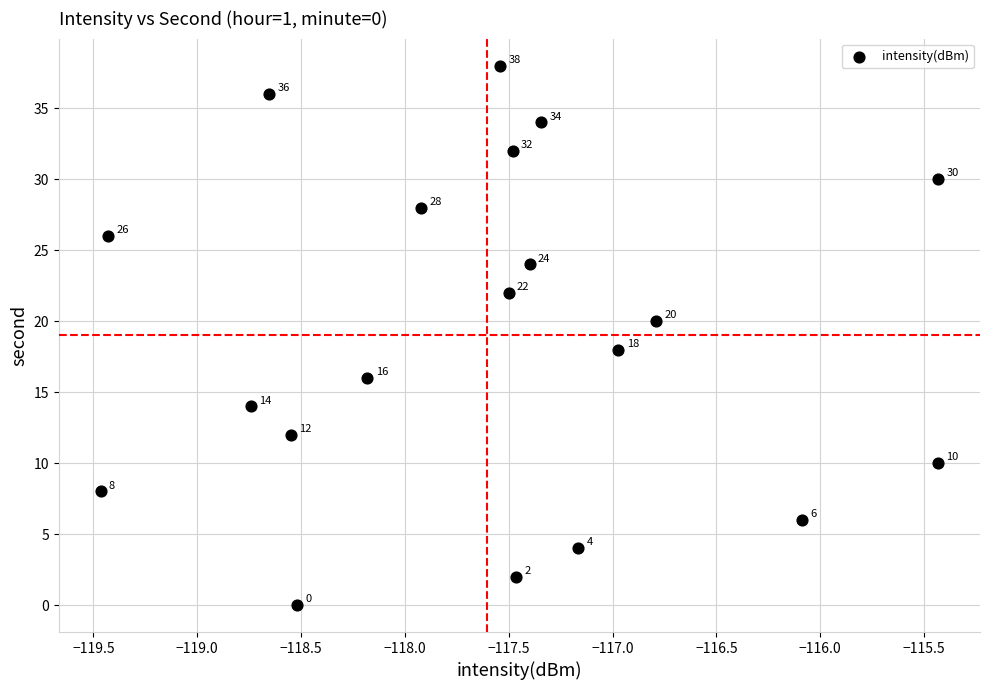

What is the range of Y values (max minus min)?

38